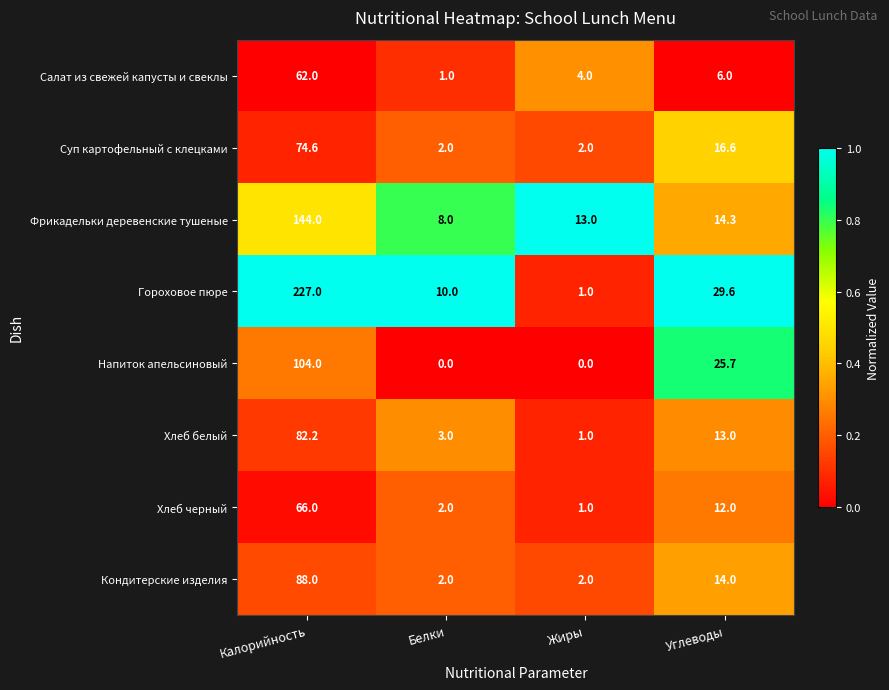

What is the spread (max minus min) of values at Жиры?

13.0